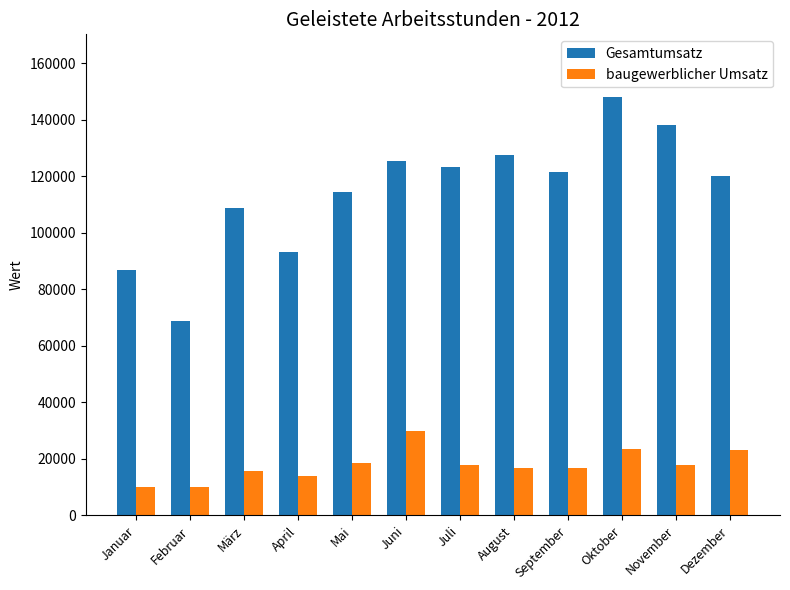

What is the label of the 12th bar from the left?

Dezember